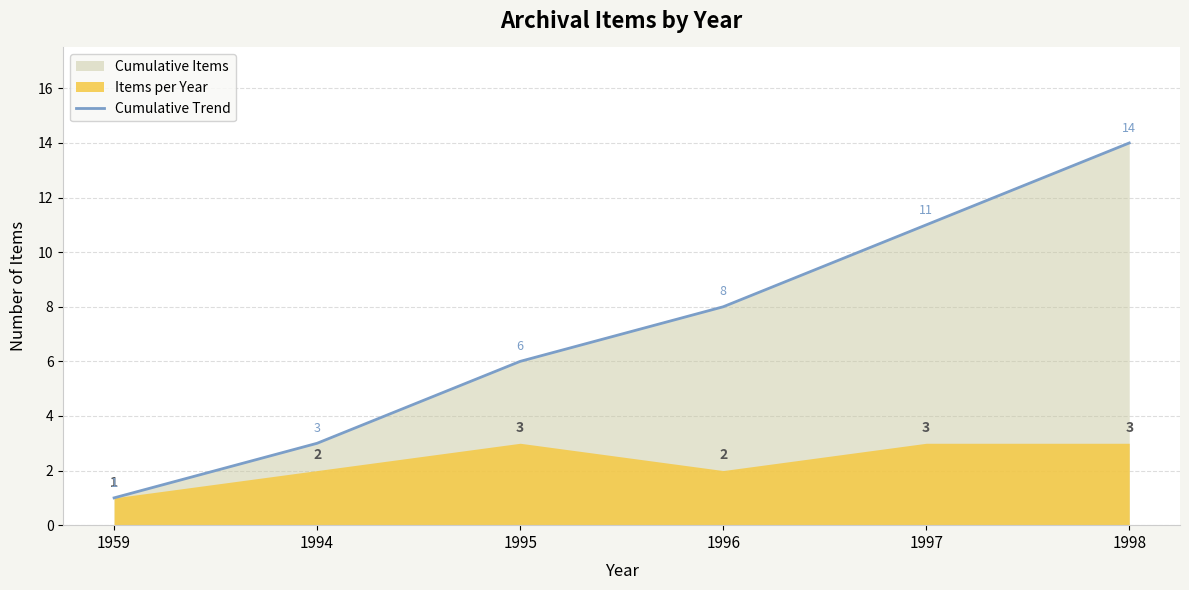

What is the sum of all values?

43